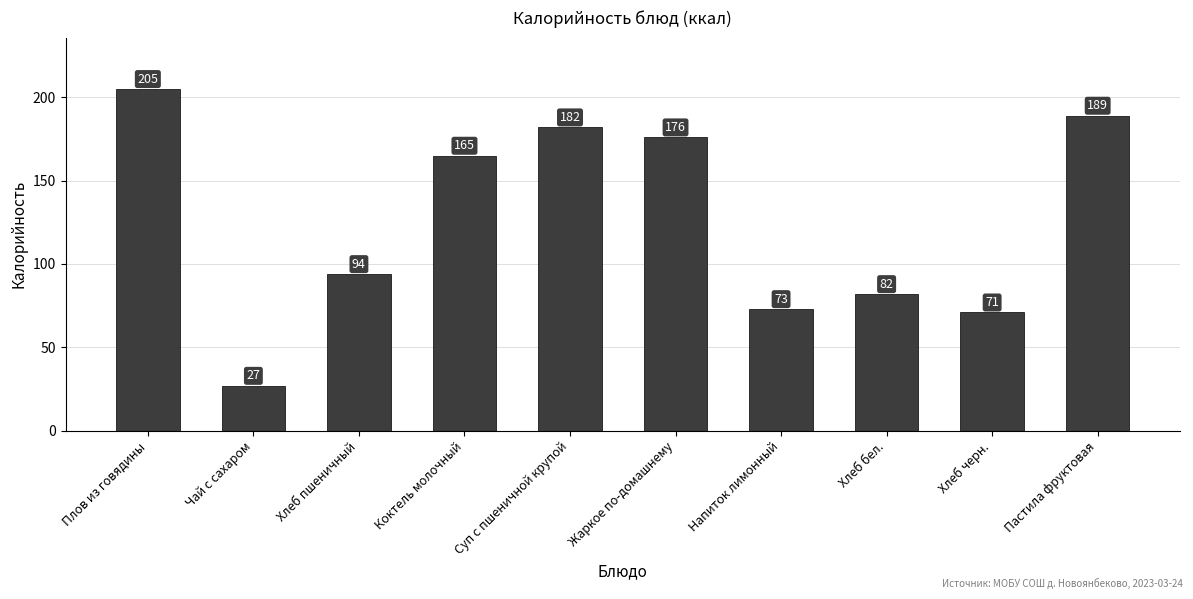

True or false: the data shows 25 at Хлеб пшеничный.

False